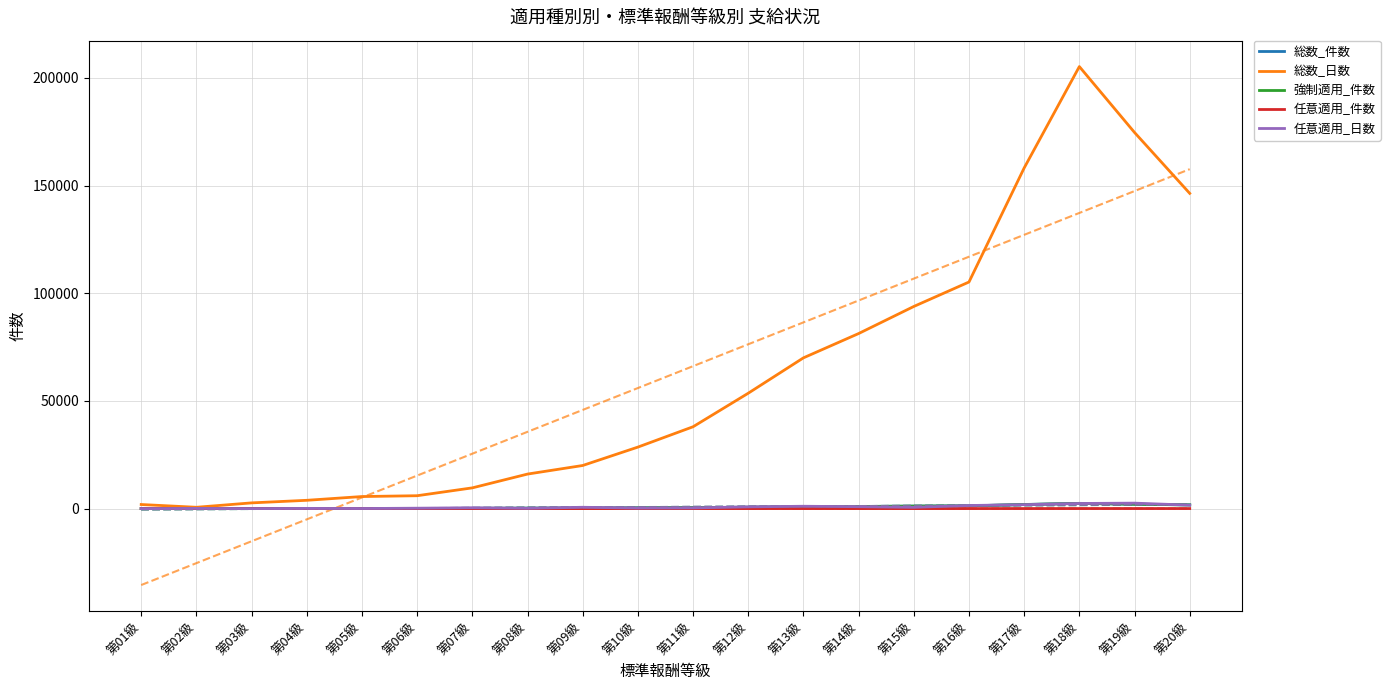

Does the chart display data point markers on the line(s)?

No